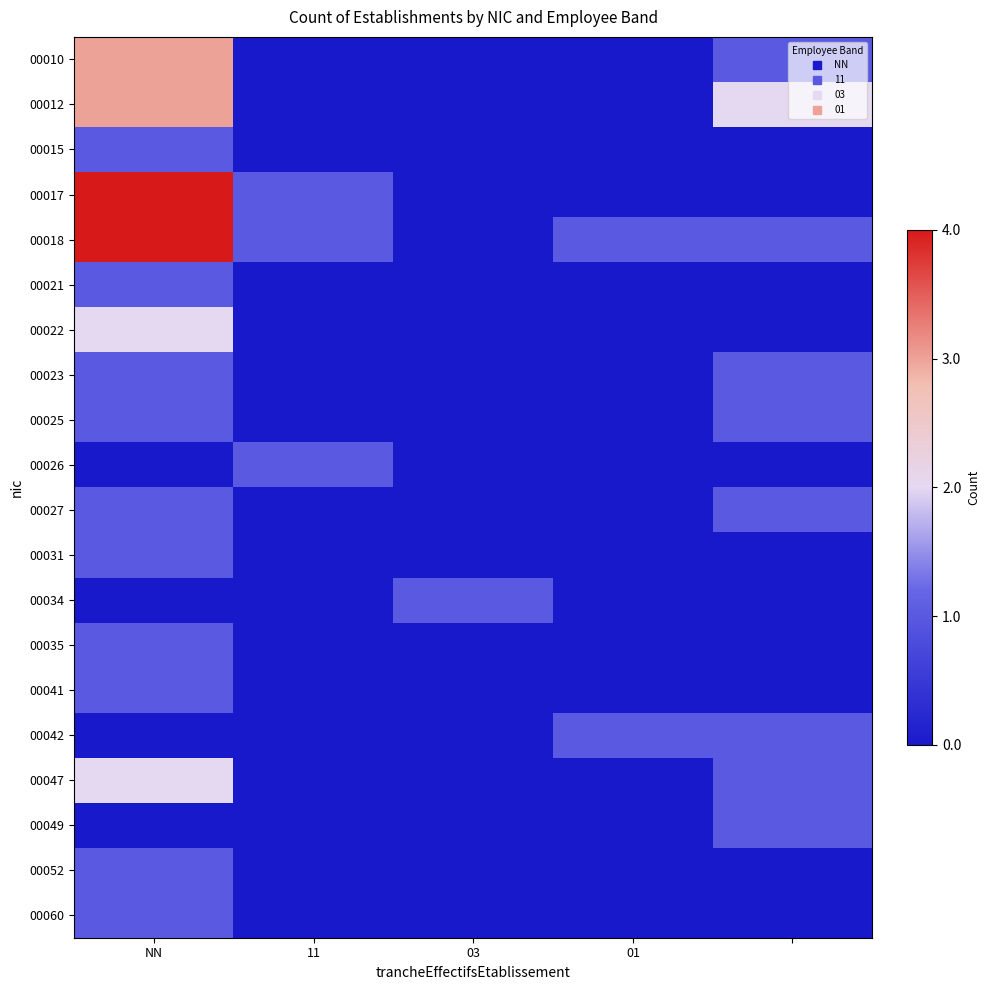

Which label corresponds to the smallest value in the chart?

11